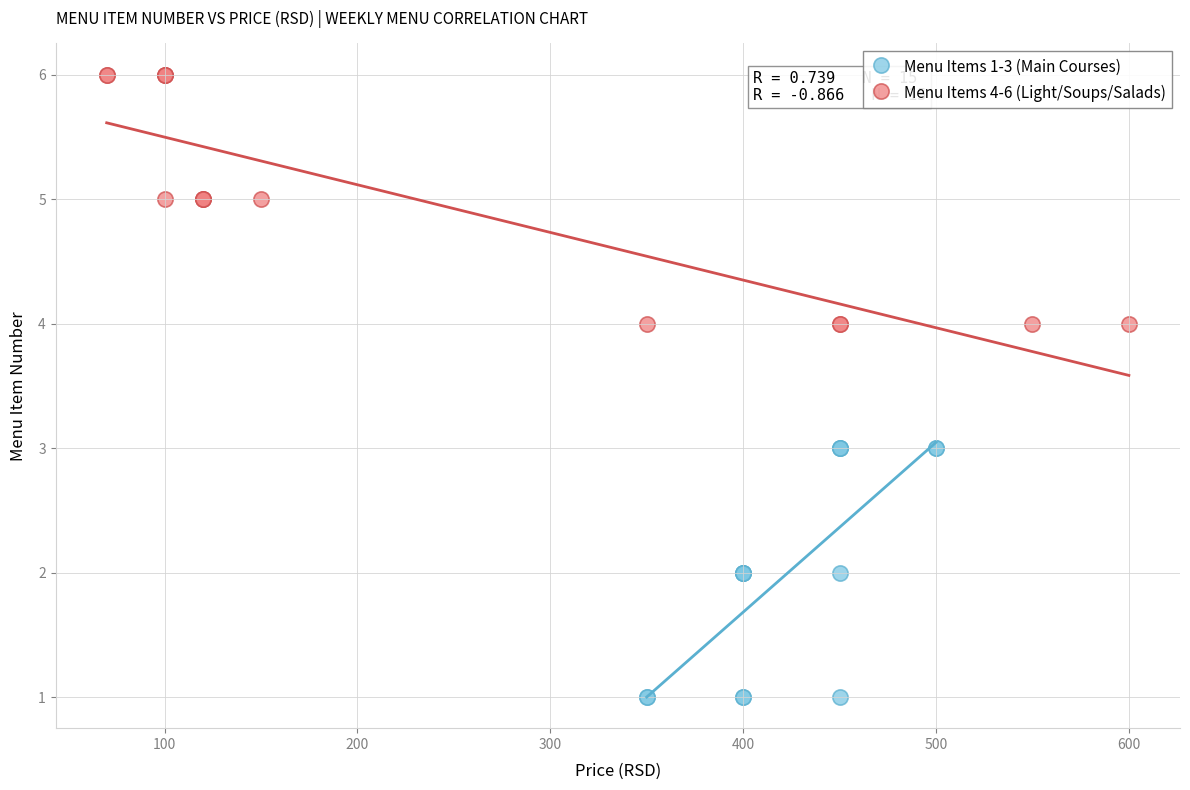

Which series contains the highest Y value?

Menu Items 4-6 (Light/Soups/Salads)